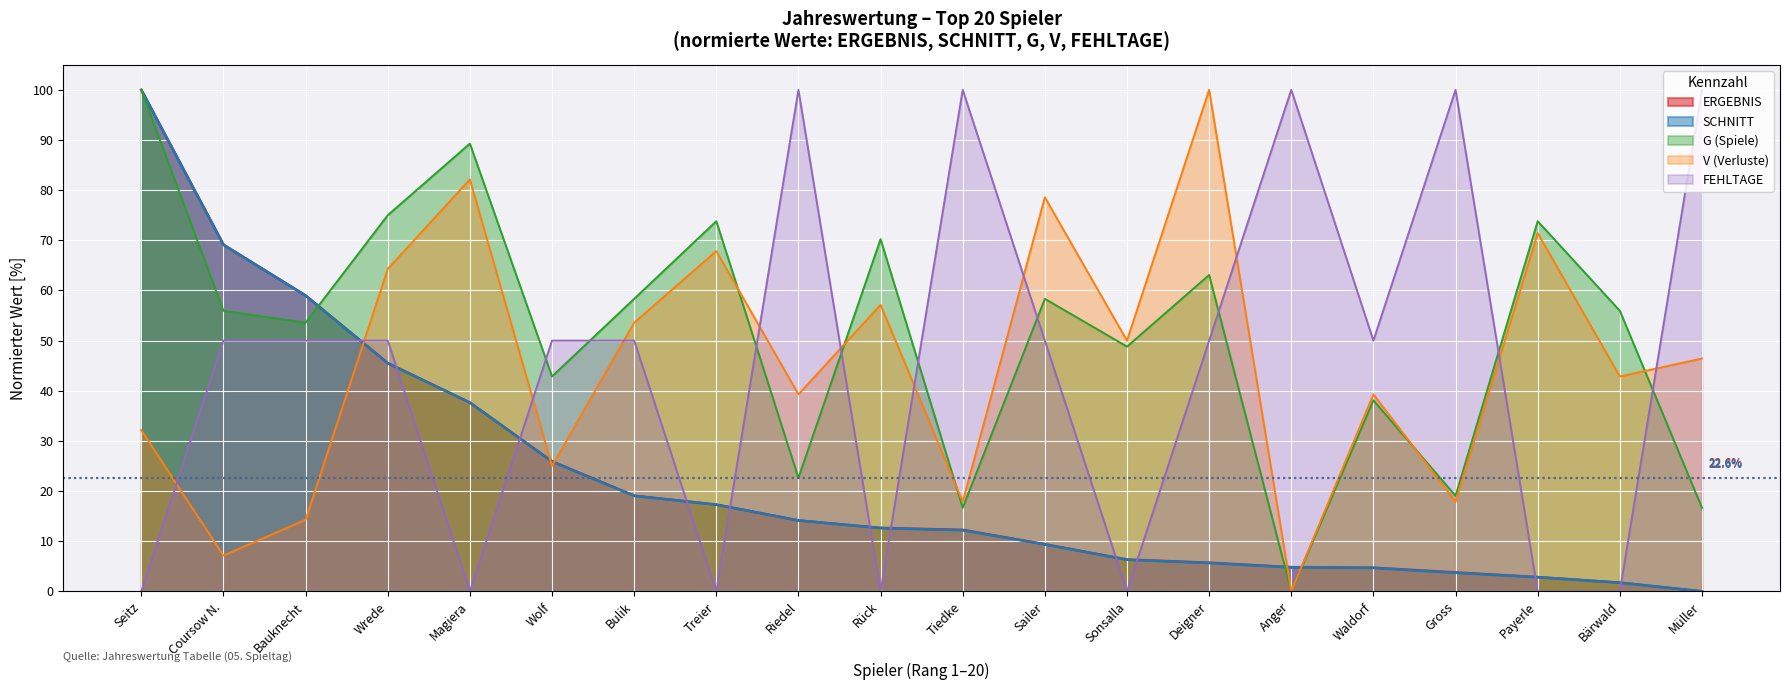

How many lines are shown in the chart?

5